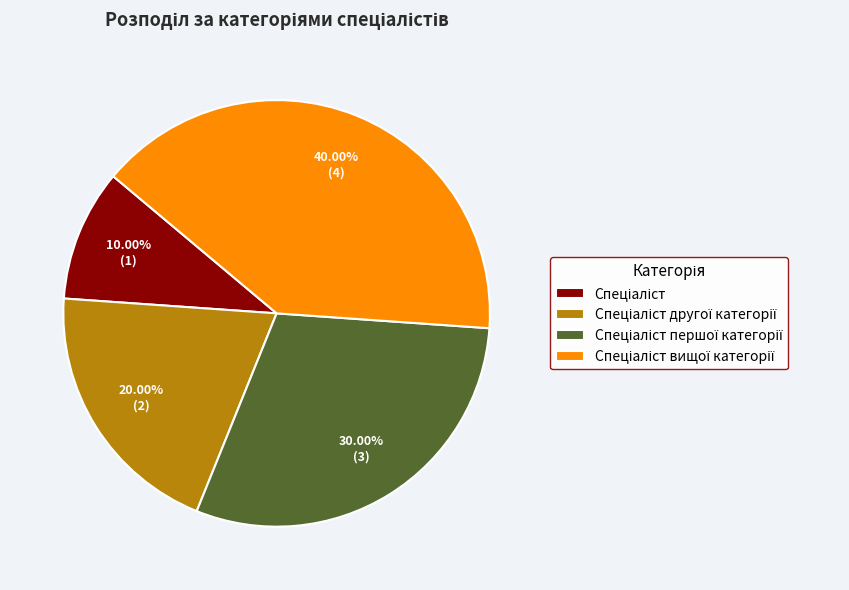

Is there any slice that represents more than half of the pie?

No